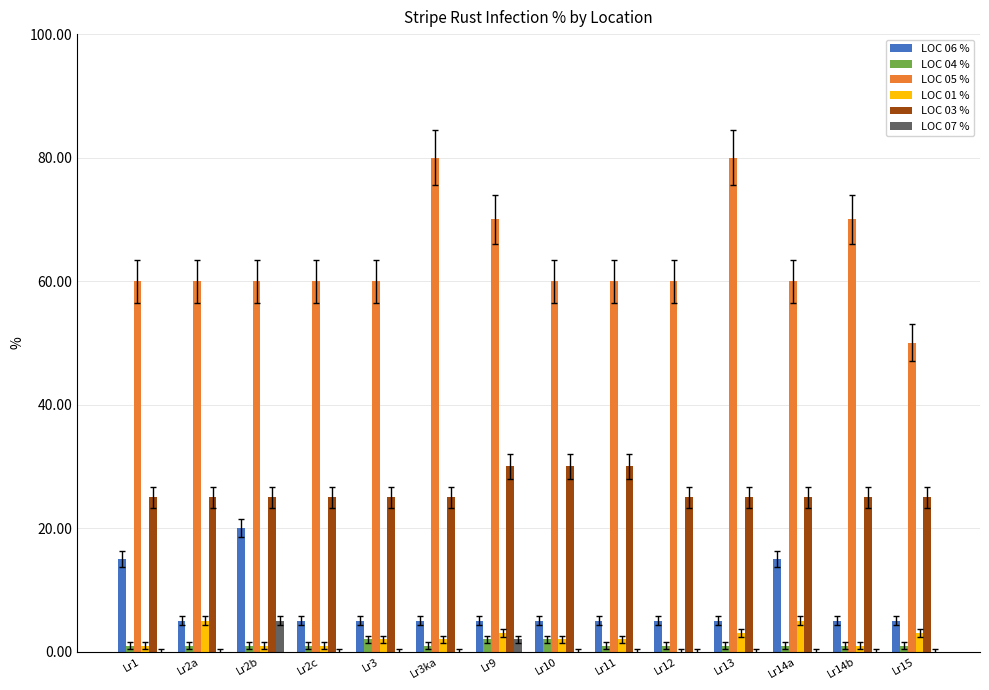

What is the sum of all LOC 04 % values?

17